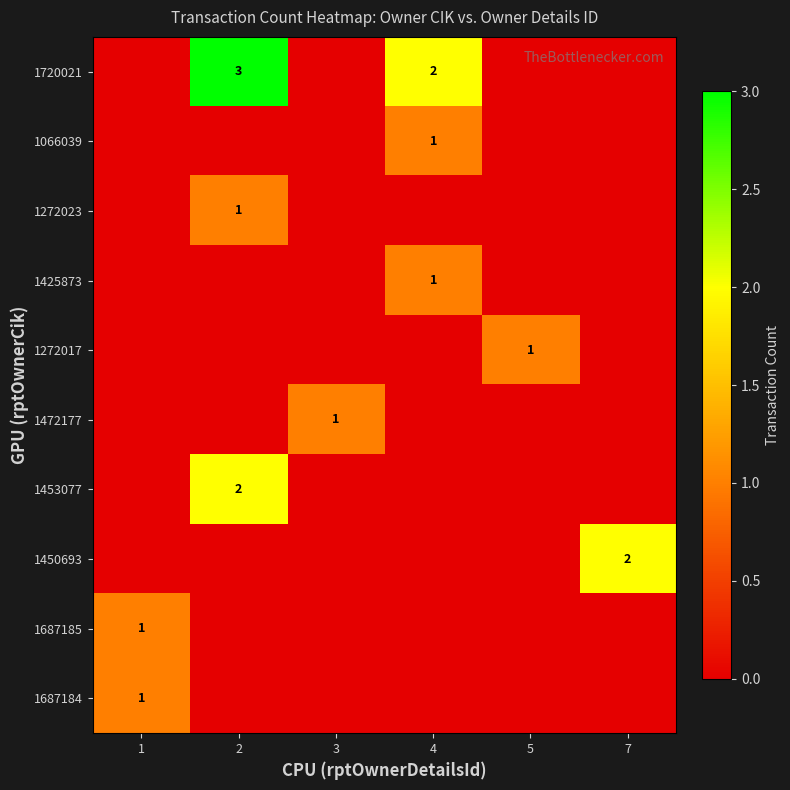

The 1720021 series shows 1 at 4. True or false?

False